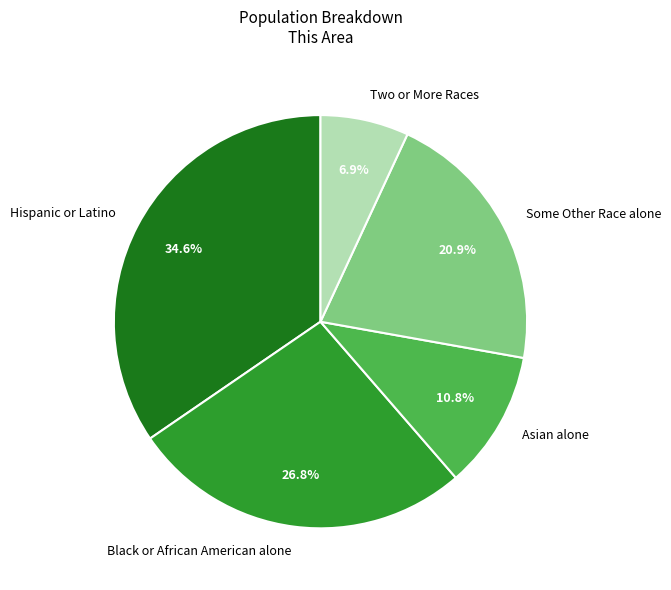

How many segments does this pie chart have?

5